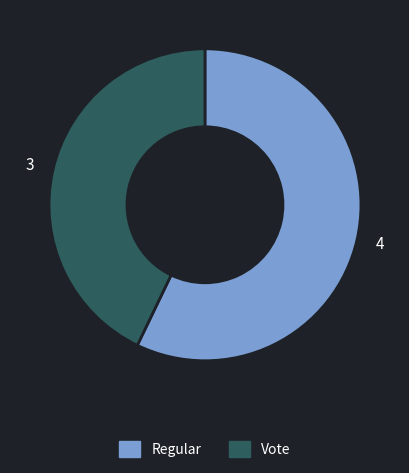

How many slices are in this pie chart?

2